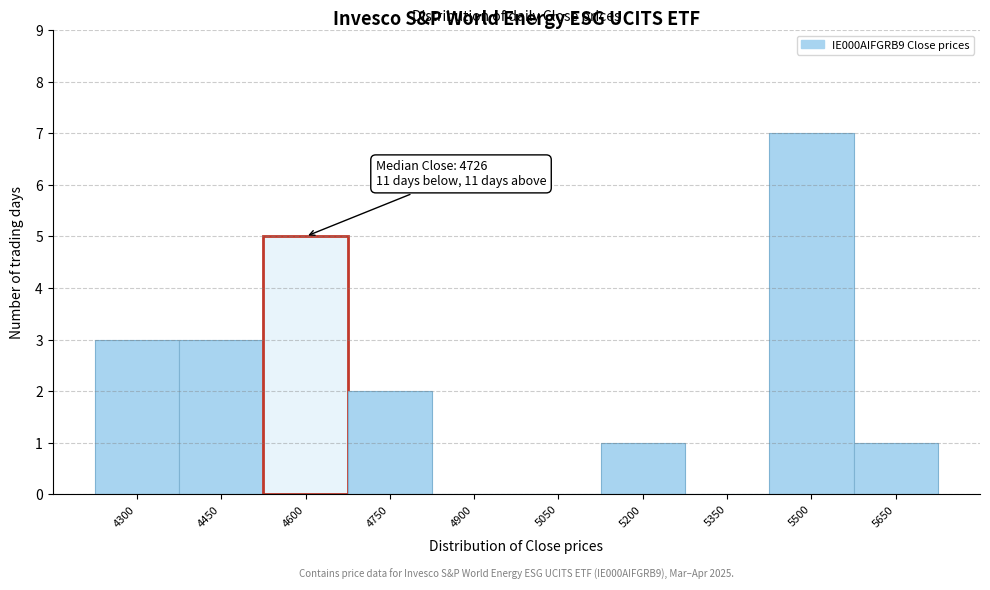

Reading left to right, transcribe all the data shown in this chart.

4300=3	4450=3	4600=5	4750=2	4900=0	5050=0	5200=1	5350=0	5500=7	5650=1